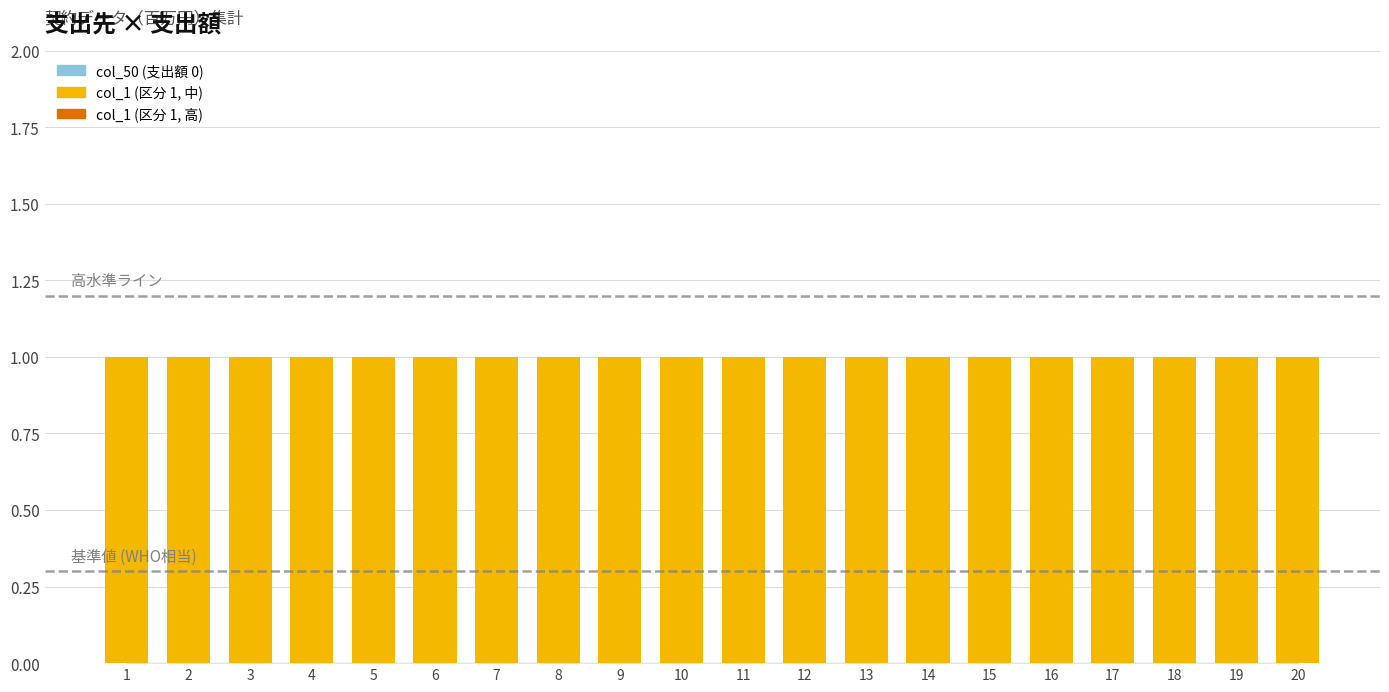

Are the bars grouped side by side (vs. stacked)?

Yes